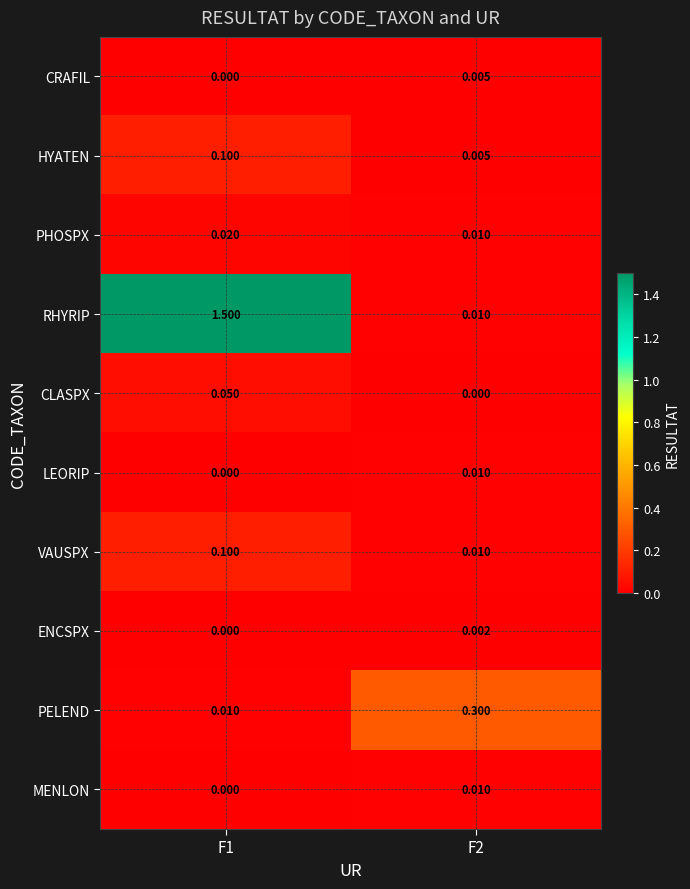

Which series changed the most between F1 and F2?

RHYRIP